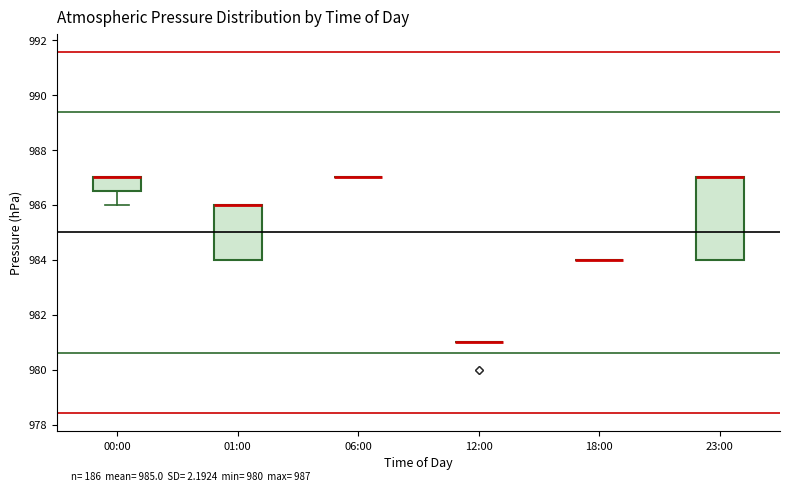

Comparing the boxes themselves (not the whiskers), which one is the tallest?

23:00